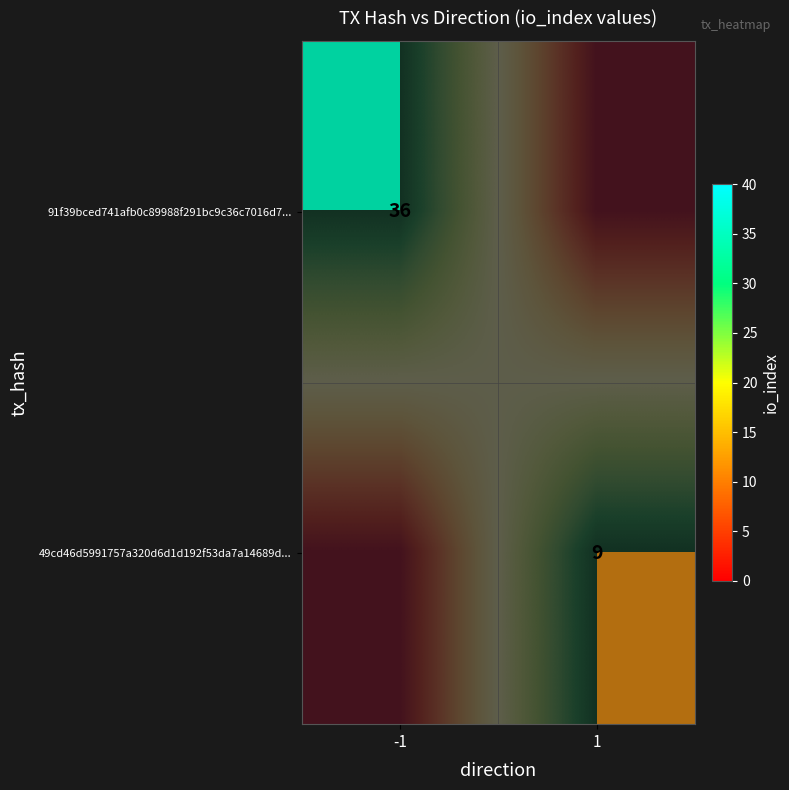

Between -1 and 1, which is larger?

-1